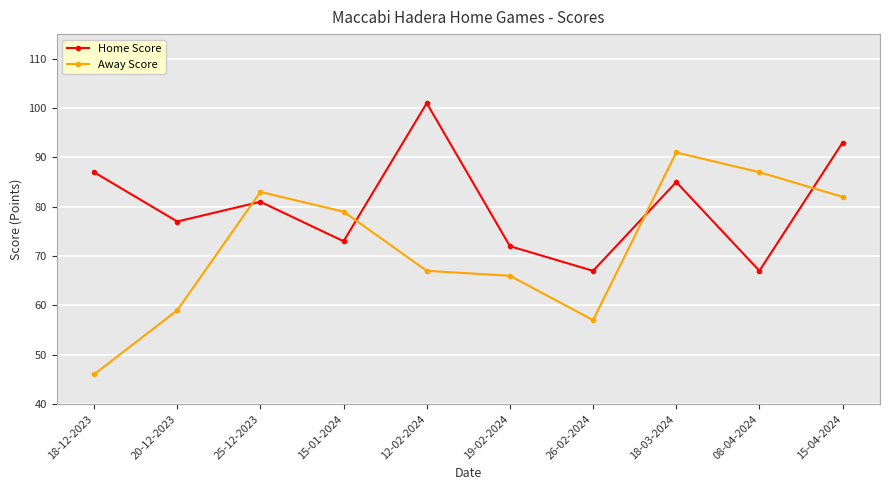

How many intersections are there between Away Score and Home Score?

4